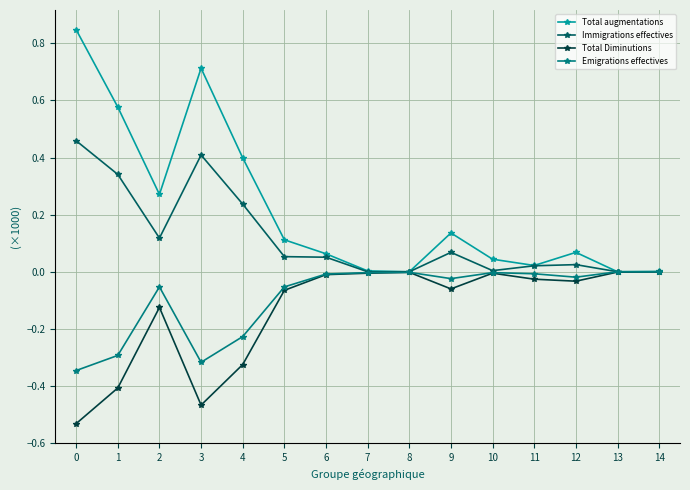

The value of Immigrations effectives at 10 is 0.0. True or false?

True